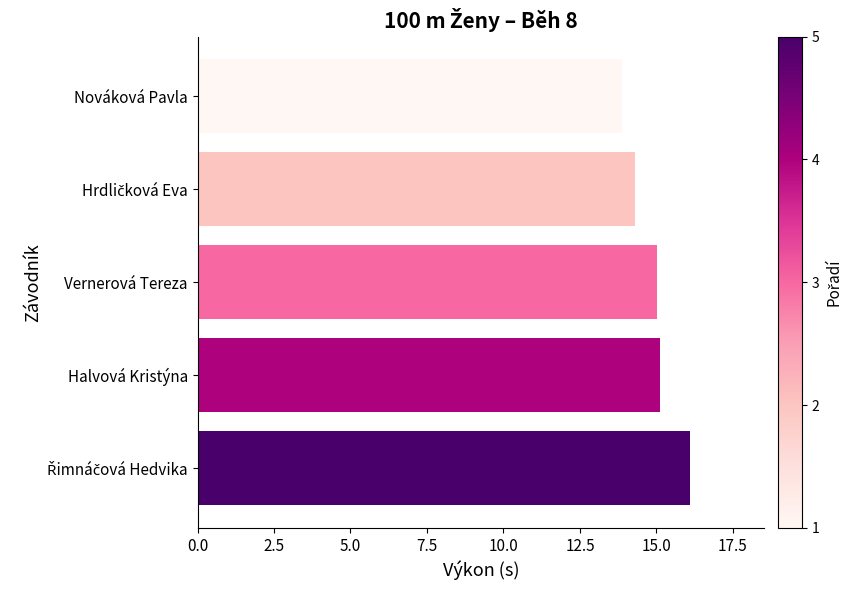

The value at Nováková Pavla is 21.7. True or false?

False